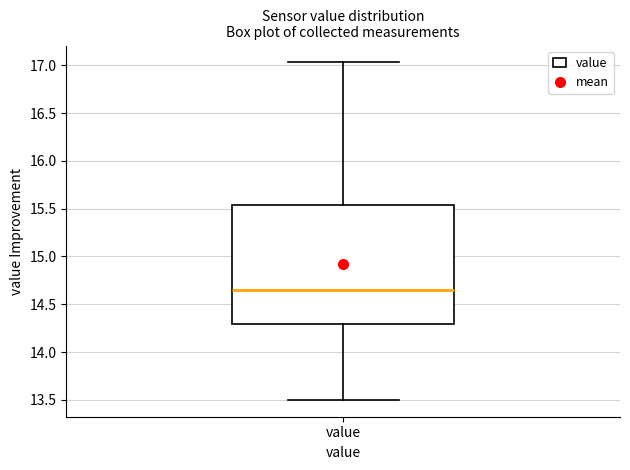

Where does the median line of the box for value sit on the y-axis? The values are not printed on the chart, so give them approximately, as read against the axis.

14.65